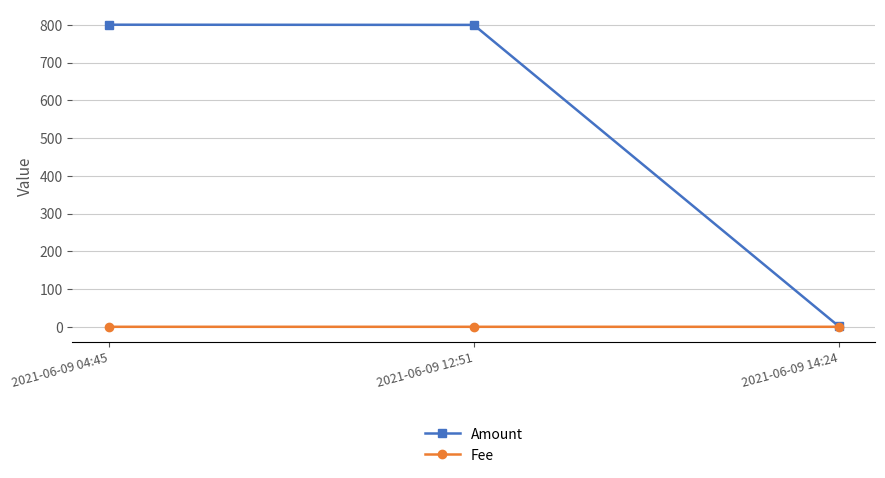

What are all the series names shown in the legend?

Amount, Fee